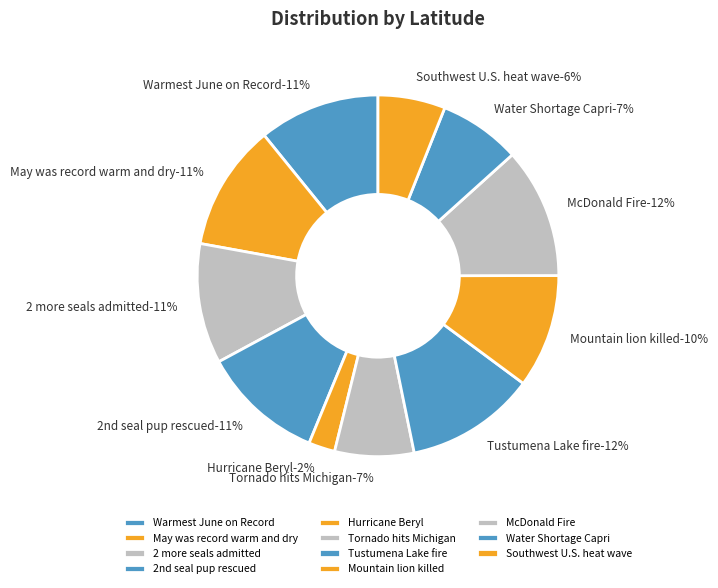

What is the largest slice in the pie chart?

McDonald Fire